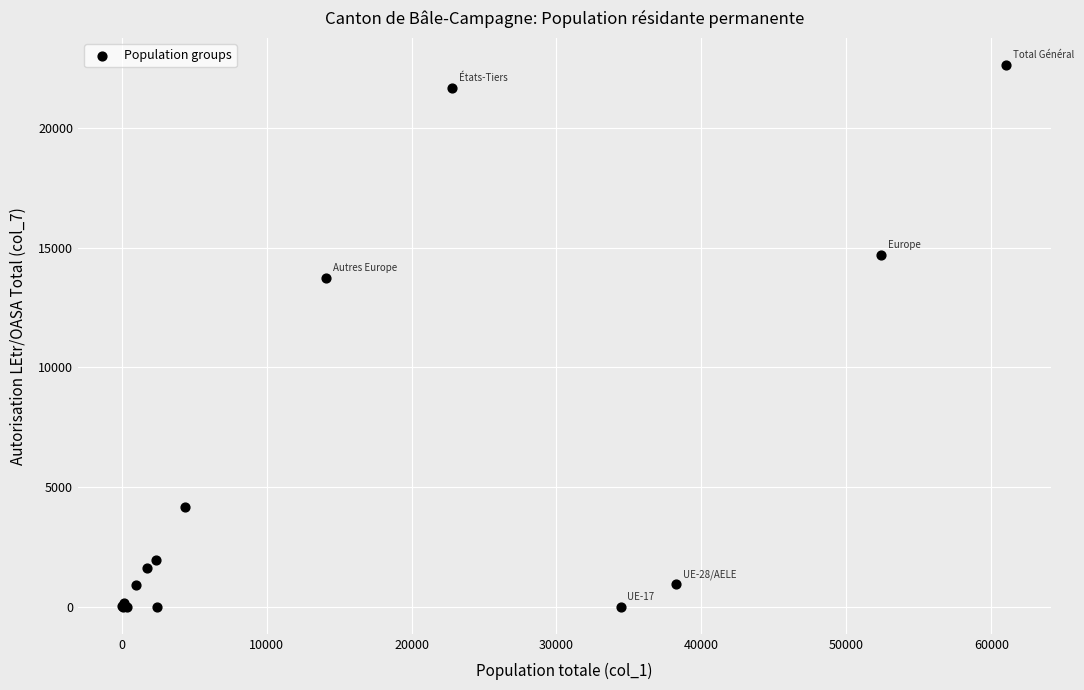

What Y value in the scatter plot is closest to 11321?

13749